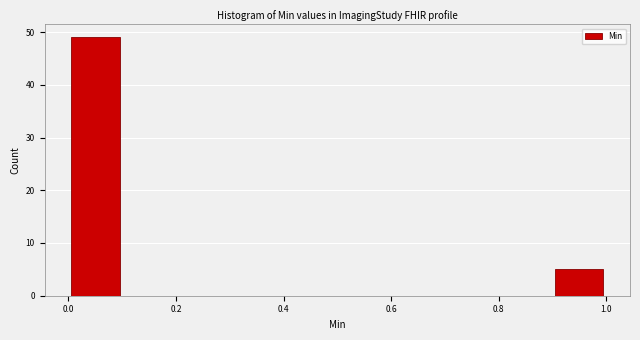

Reading left to right, transcribe this chart: for each bar, give the range it covers on the x-axis and its height. The values are not printed on the chart, so give them approximately, as read against the axis.

0.0 to 0.1: 49
0.1 to 0.2: 0
0.2 to 0.3: 0
0.3 to 0.4: 0
0.4 to 0.5: 0
0.5 to 0.6: 0
0.6 to 0.7: 0
0.7 to 0.8: 0
0.8 to 0.9: 0
0.9 to 1.0: 5